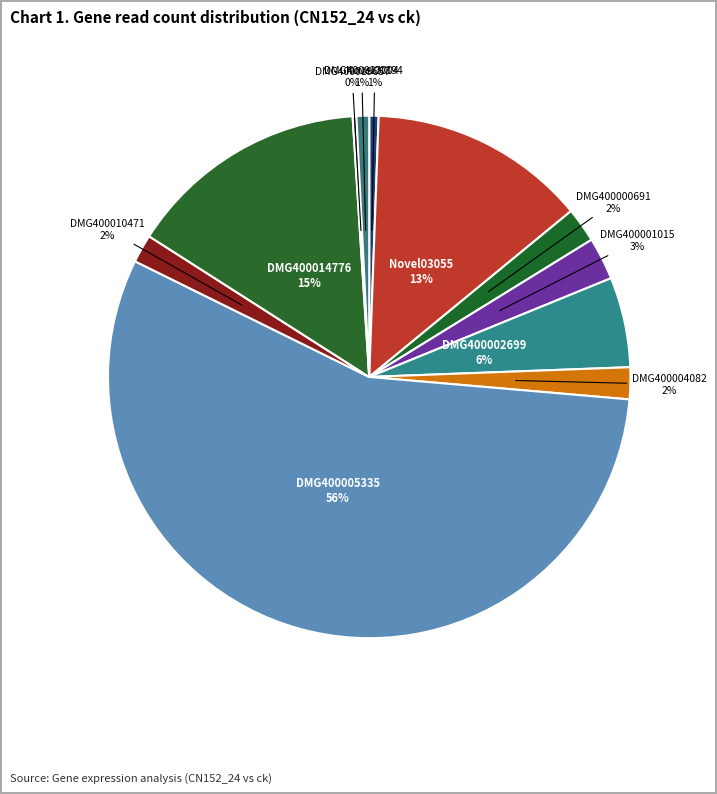

What is the majority slice?

PGSC0003DMG400005335